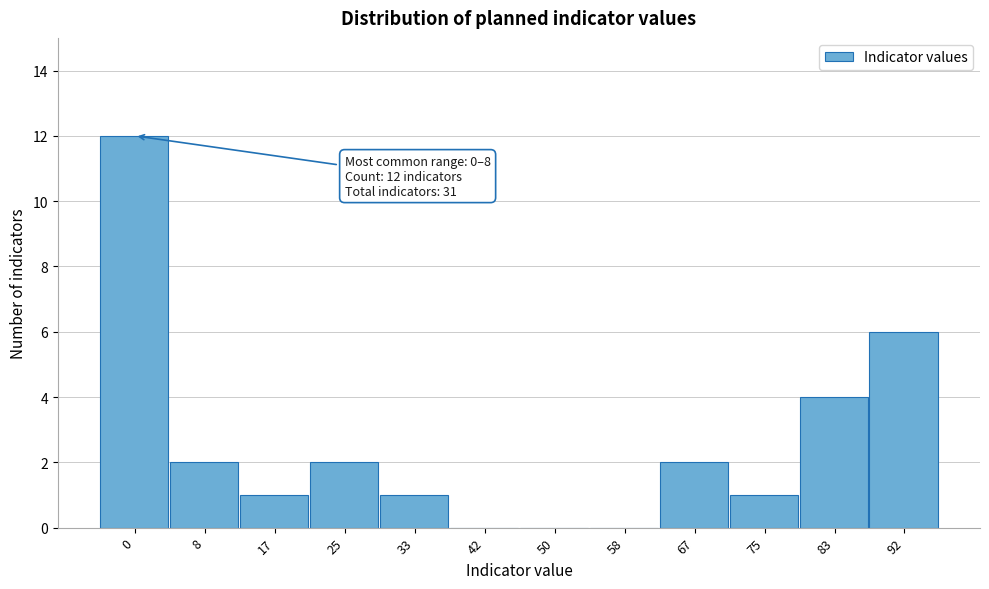

What is the sum of all values?

31